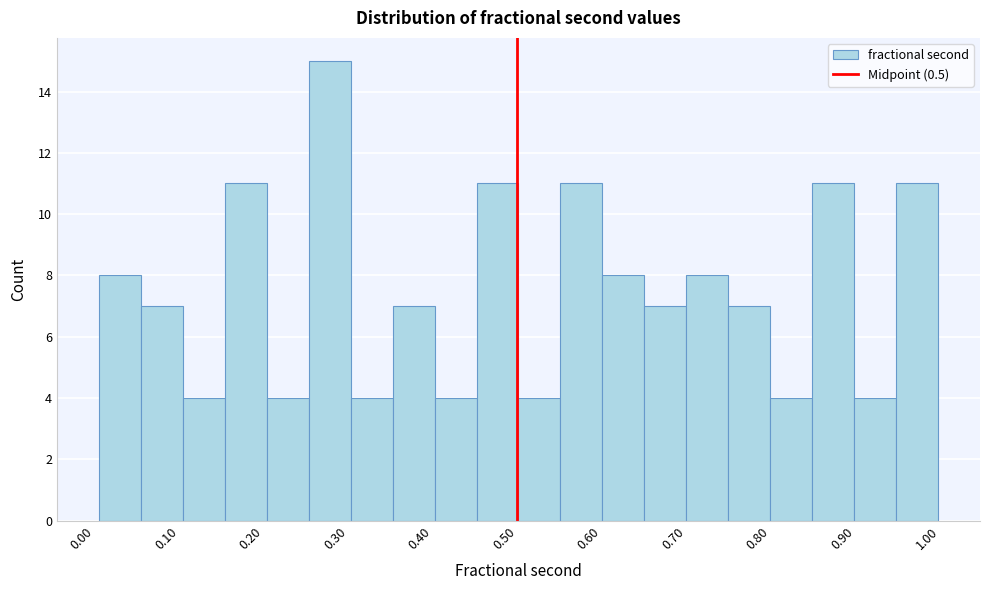

What is the height of the bar covering 0.45 to 0.50 on the x-axis? Neither the bar edges nor the heights are printed on the chart, so give them approximately, as read against the axes.

11